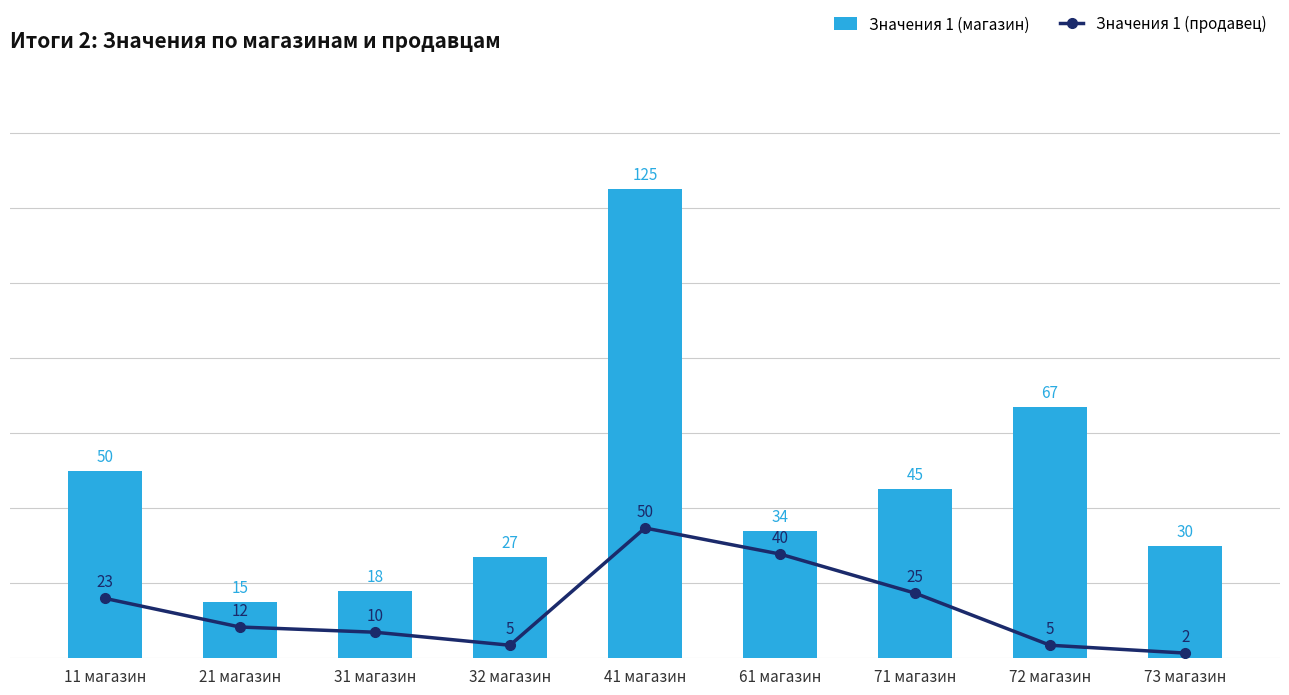

What are all the series names shown in the legend?

Значения 1 (магазин), Значения 1 (продавец)